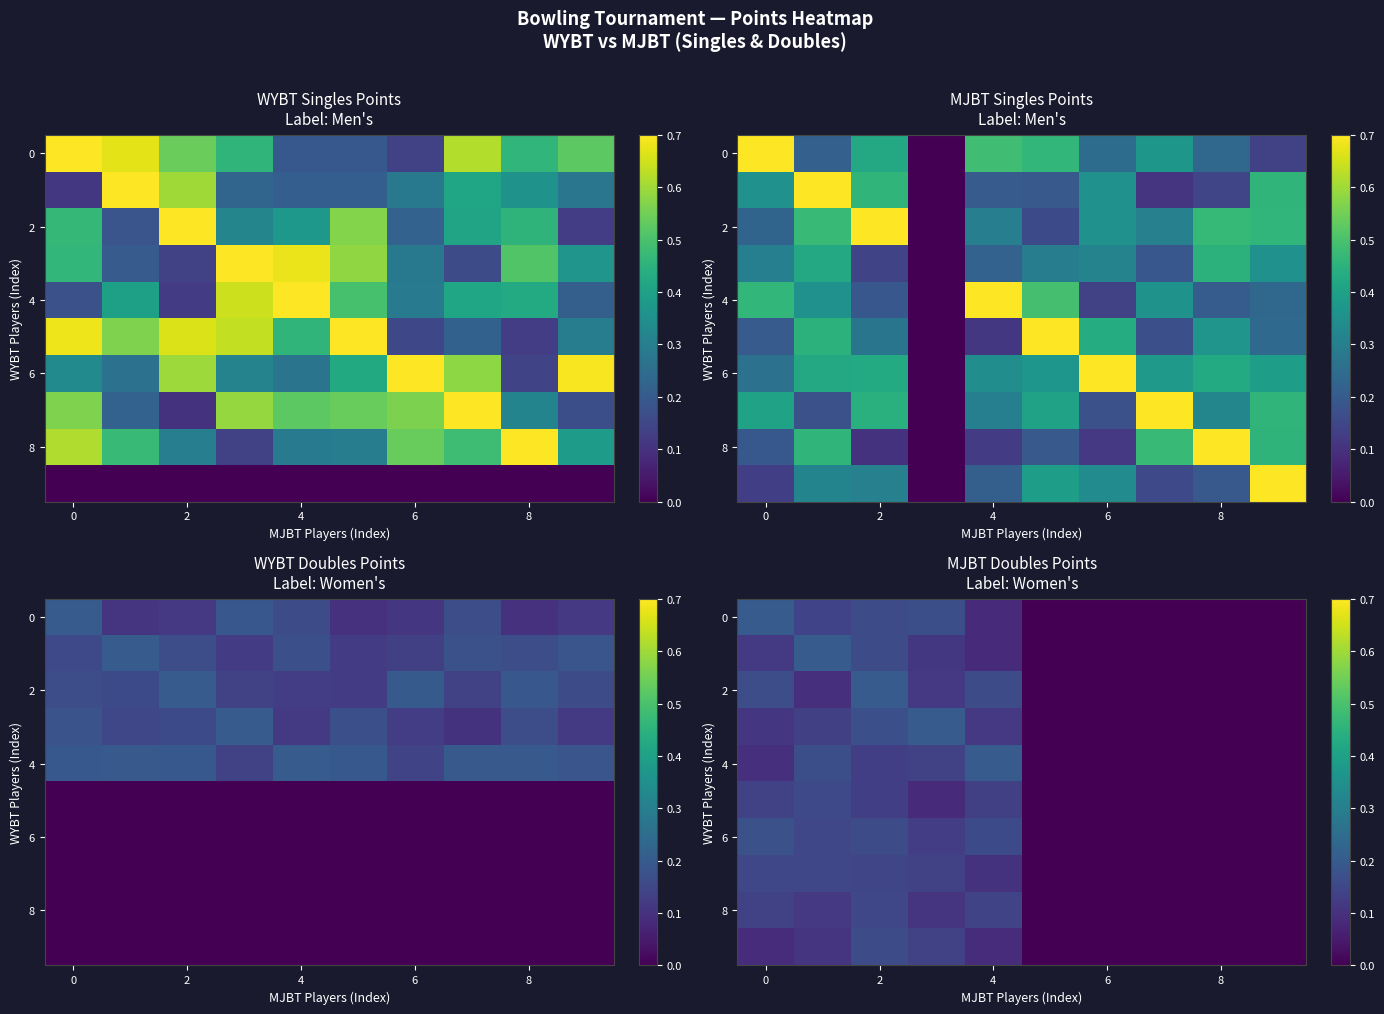

Which series has the largest total across all categories?

6